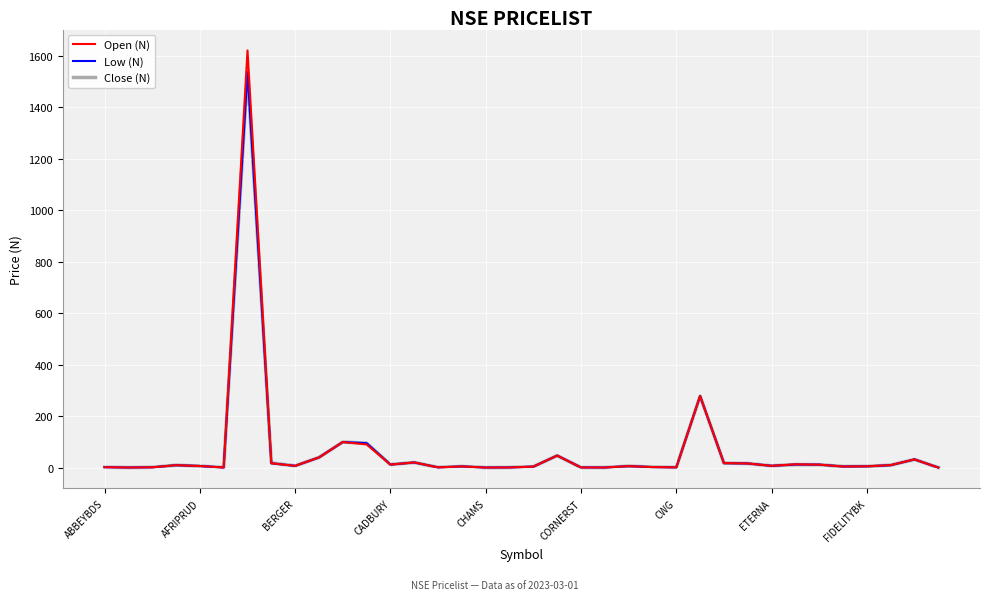

Does the chart have visible grid lines?

Yes